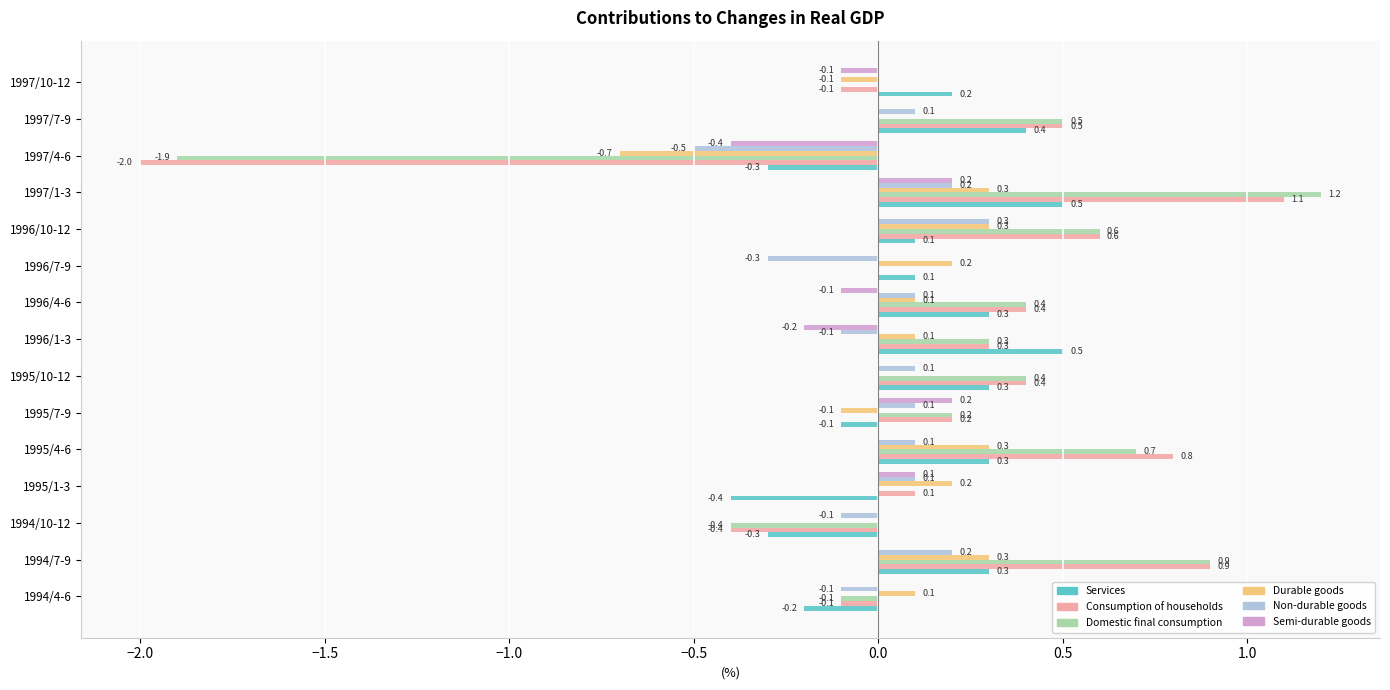

Which series has the largest total across all categories?

Domestic final consumption